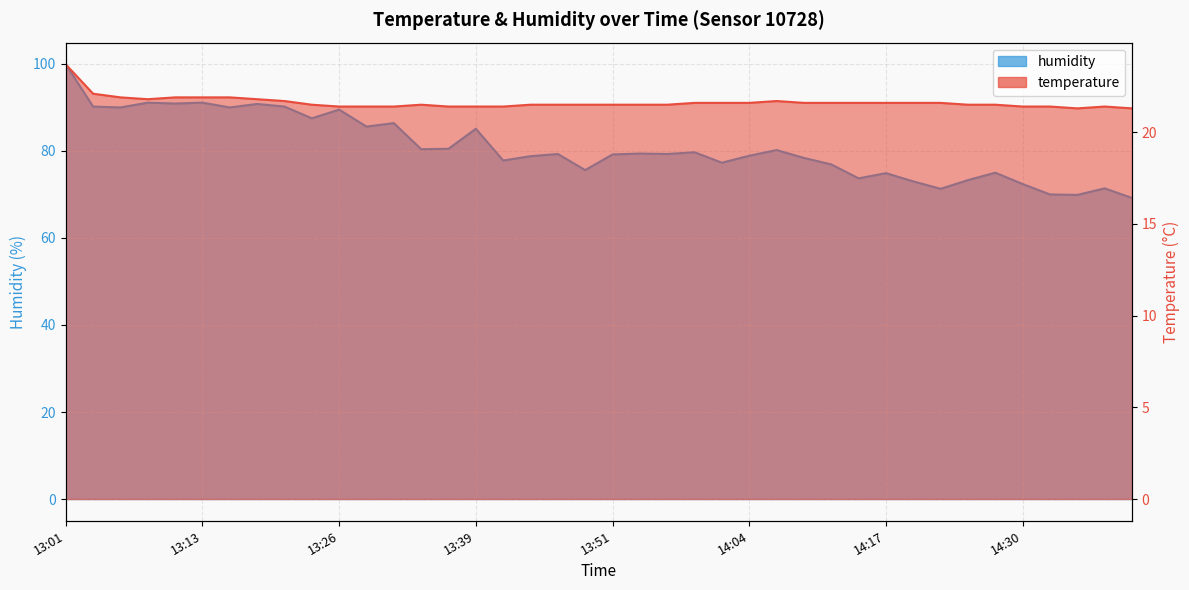

Is the value of temperature at 14:19 greater than the value of humidity at 14:25?

No